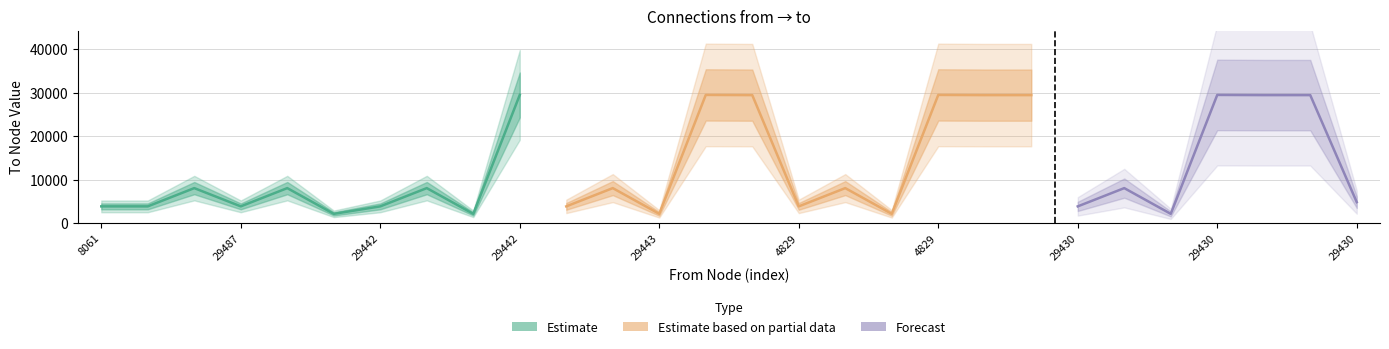

True or false: to has a value of 29487 at 29442.

True